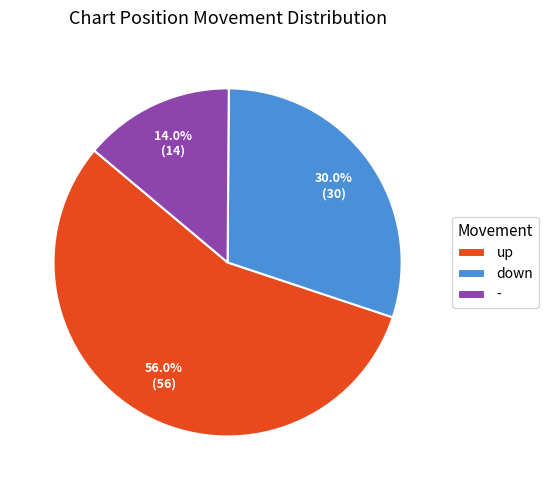

Combined, do down and up account for over 50%?

Yes